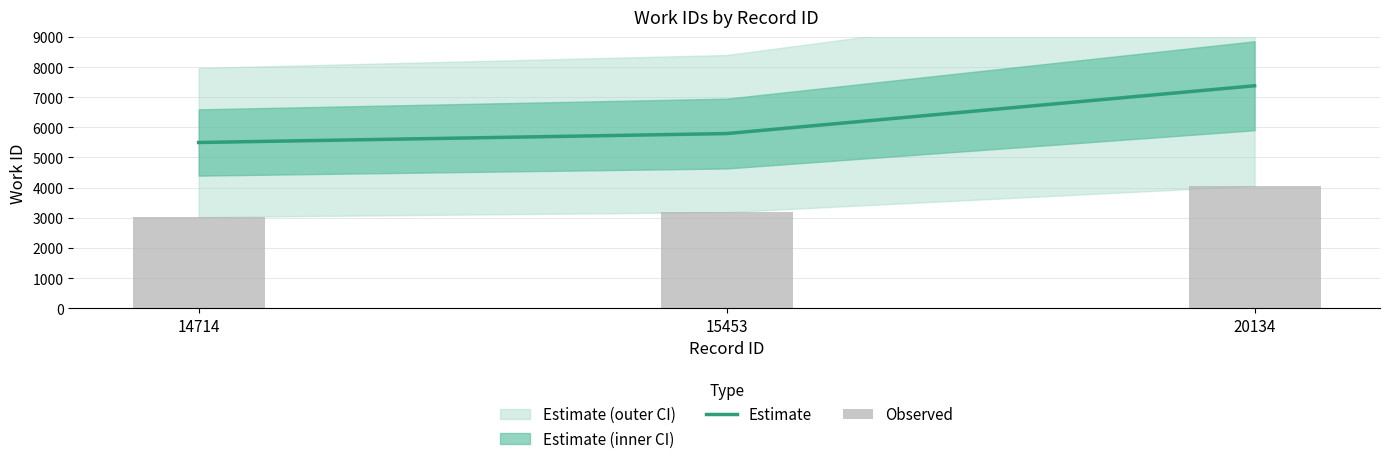

Is it true that Estimate equals 5497.0 at 14714?

True